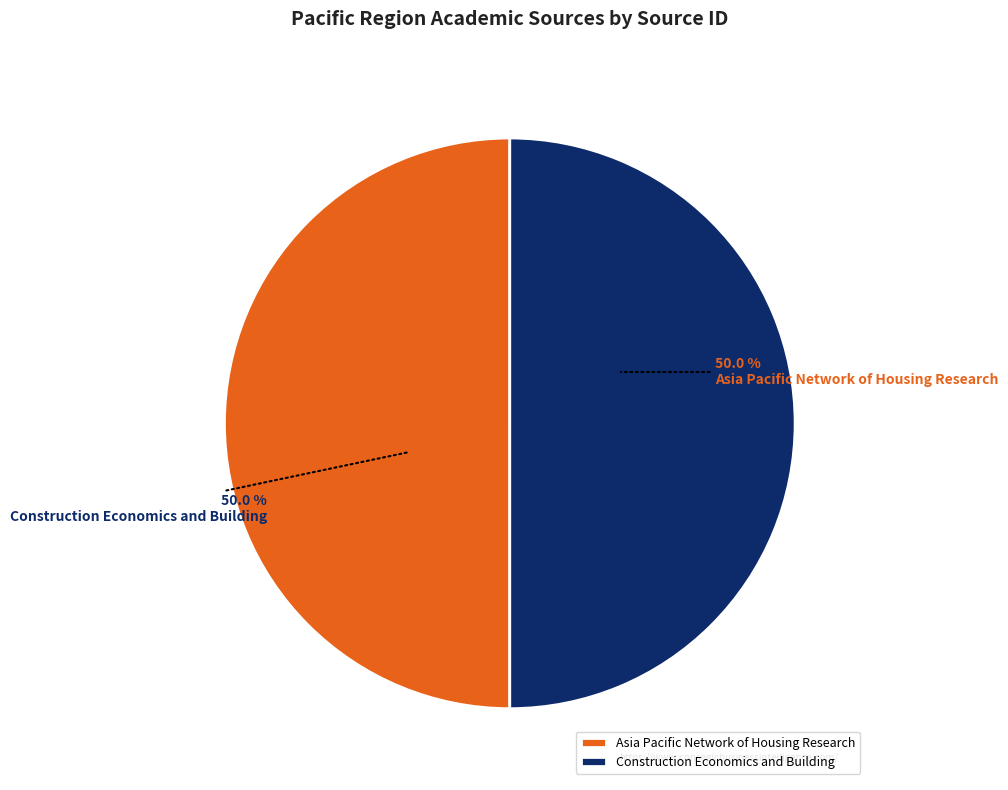

What is the total percentage of Construction Economics and Building and Asia Pacific Network of Housing Research?

100.0%